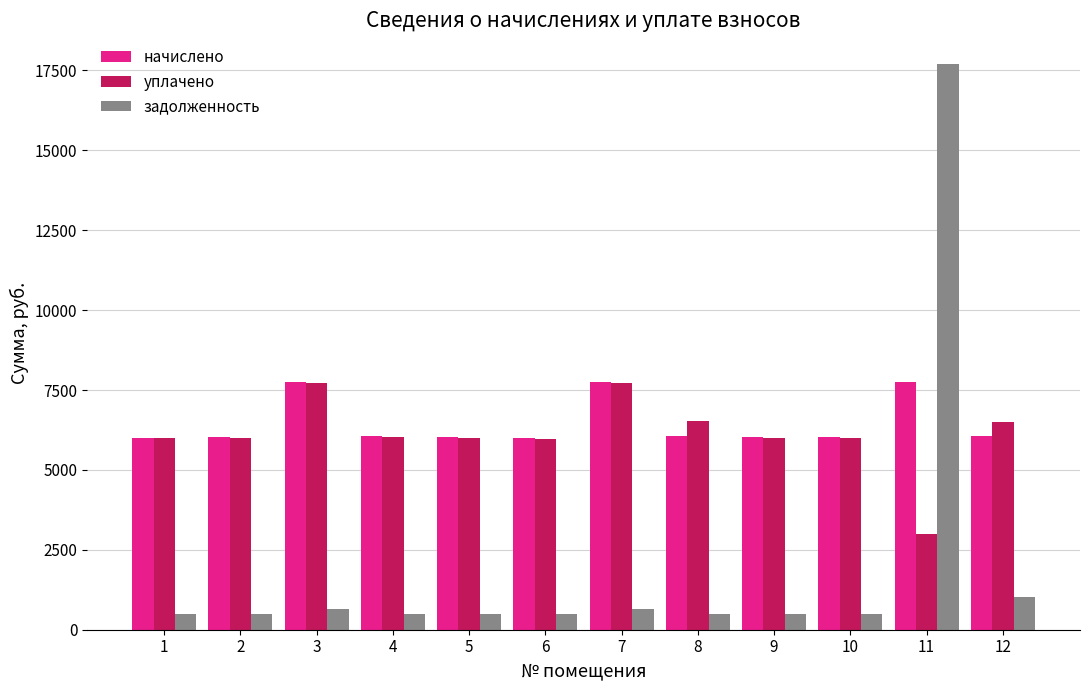

What is the spread (max minus min) of values at 11?

14713.3